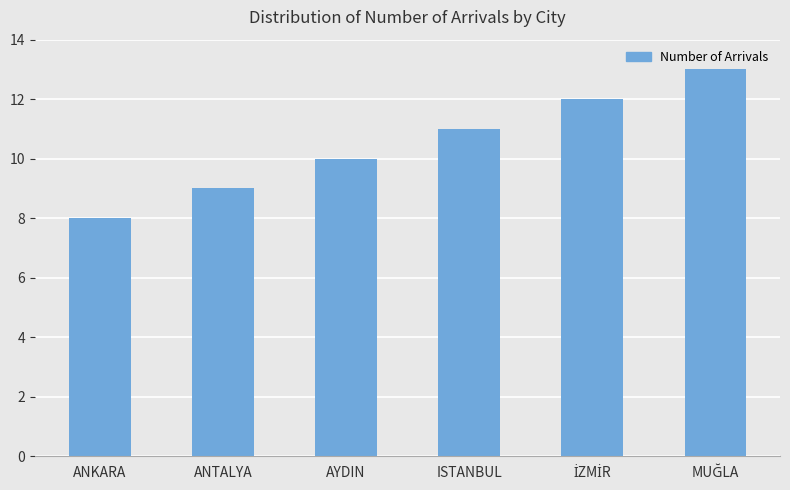

What is the difference between the maximum and second lowest values?

4